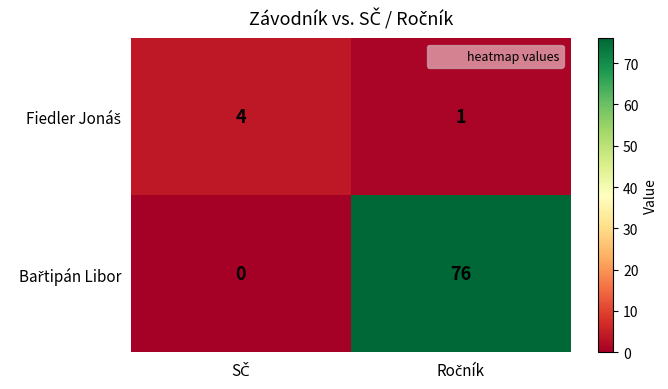

What is the maximum value shown in the chart?

76